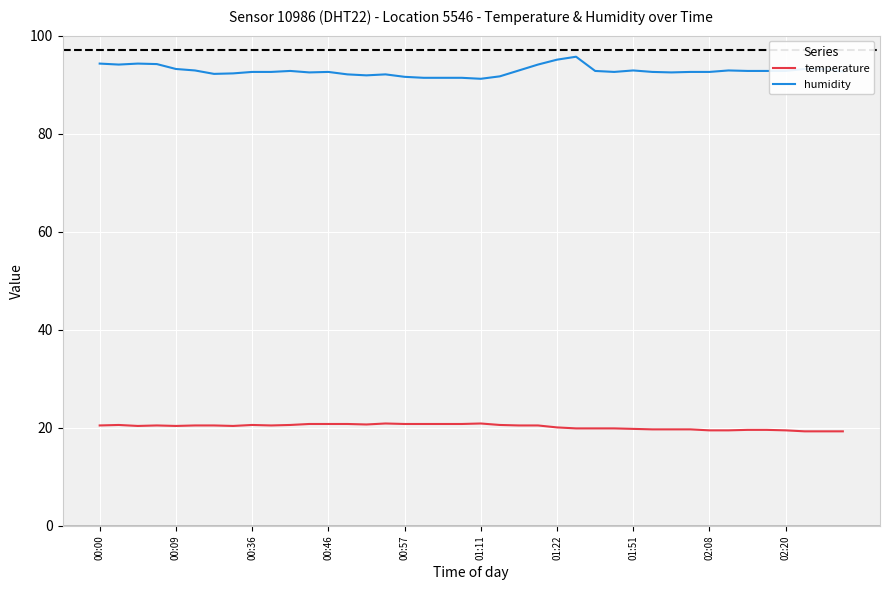

What is the maximum value for humidity?

95.7